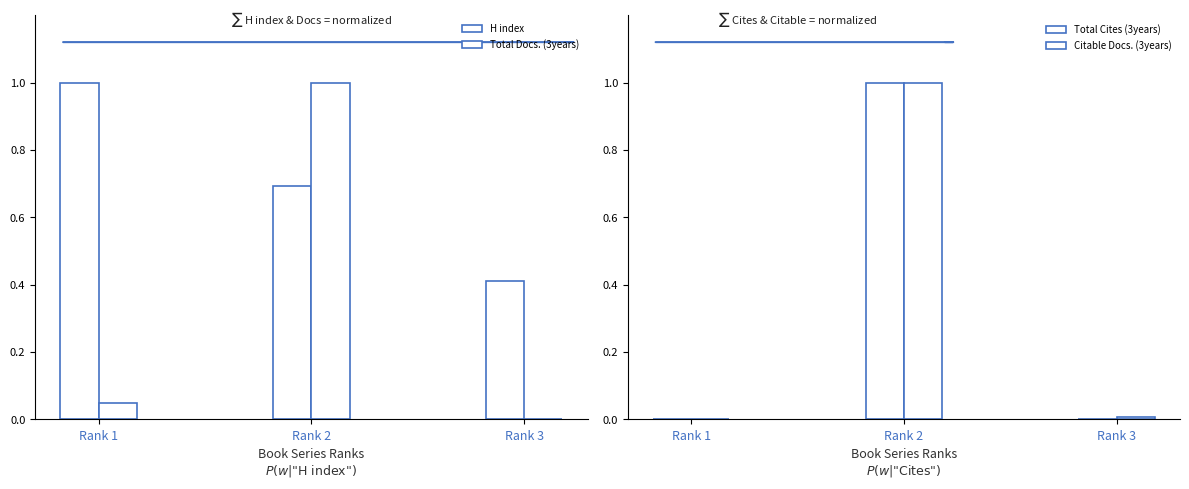

How many bars are there in total?

12